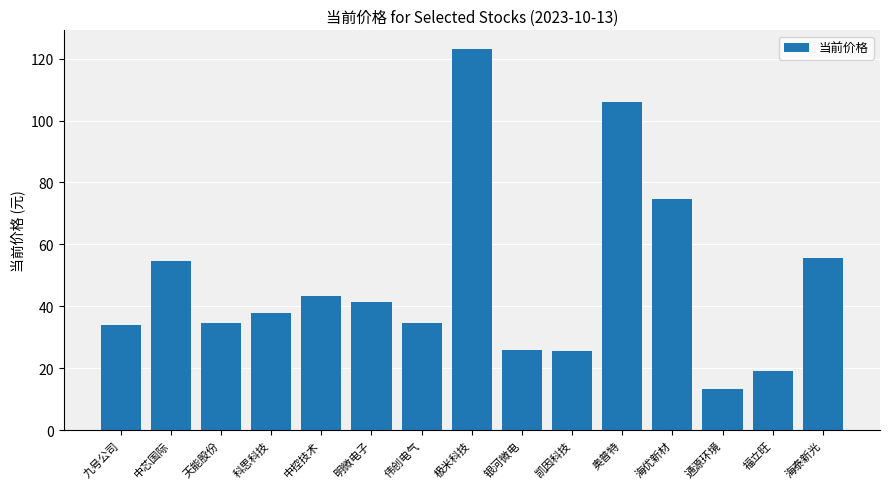

How many bars are there in total?

15